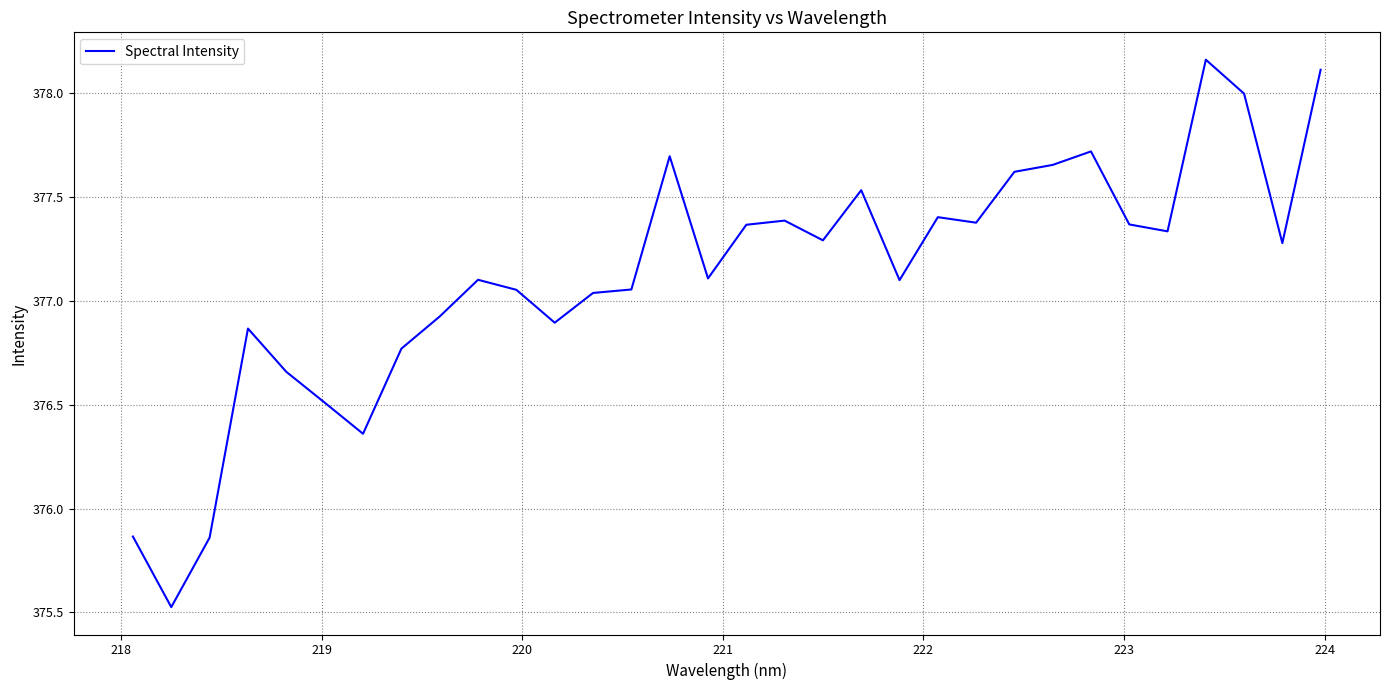

How many lines are shown in the chart?

1